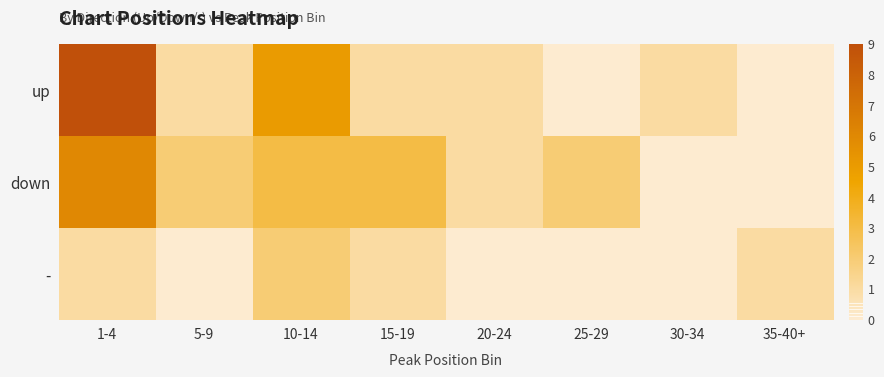

Rank the series by their maximum value, from highest to lowest.

up, down, -